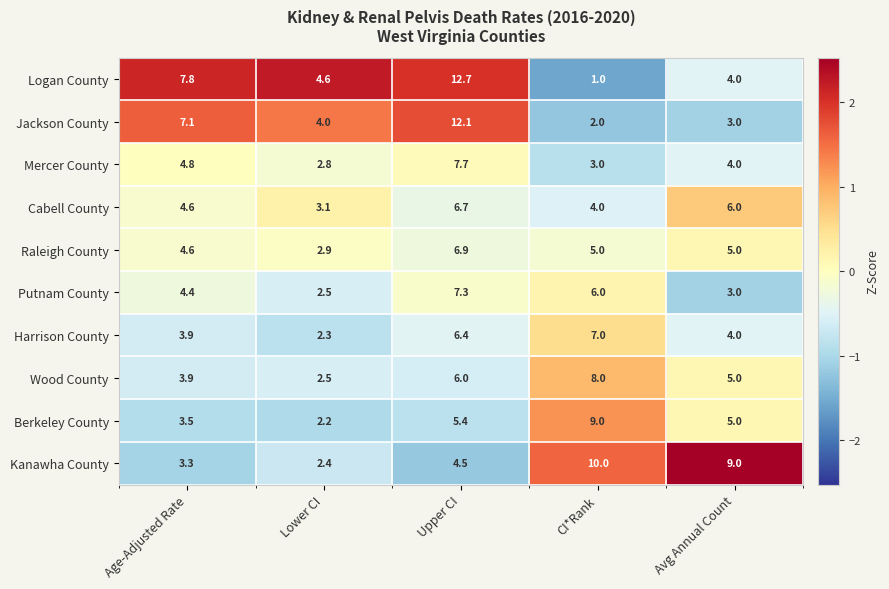

Which series changed the most between Lower CI and Avg Annual Count?

Kanawha County